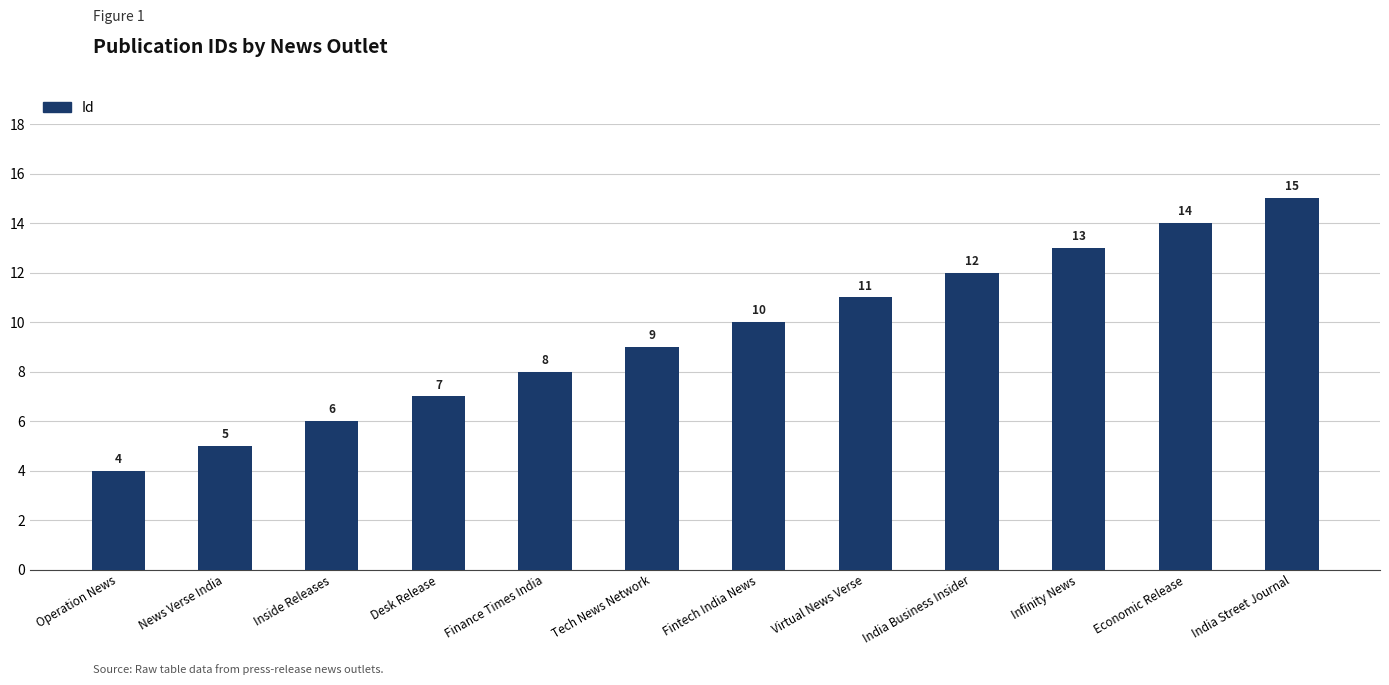

Rank the categories by value from highest to lowest.

India Street Journal, Economic Release, Infinity News, India Business Insider, Virtual News Verse, Fintech India News, Tech News Network, Finance Times India, Desk Release, Inside Releases, News Verse India, Operation News